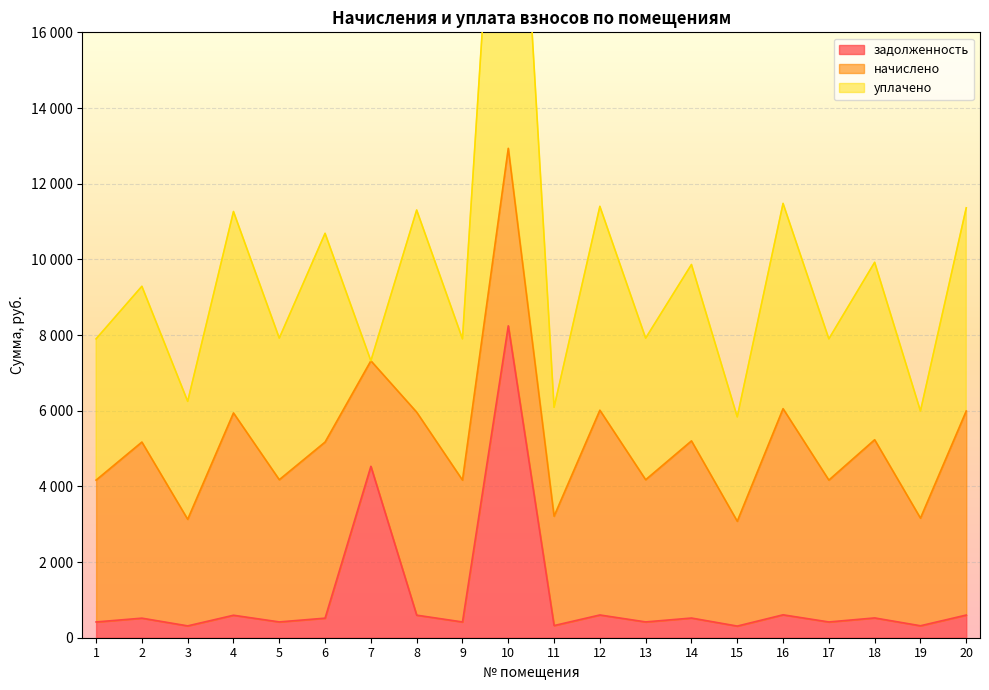

At how many categories does at least one series exceed 4170?

11